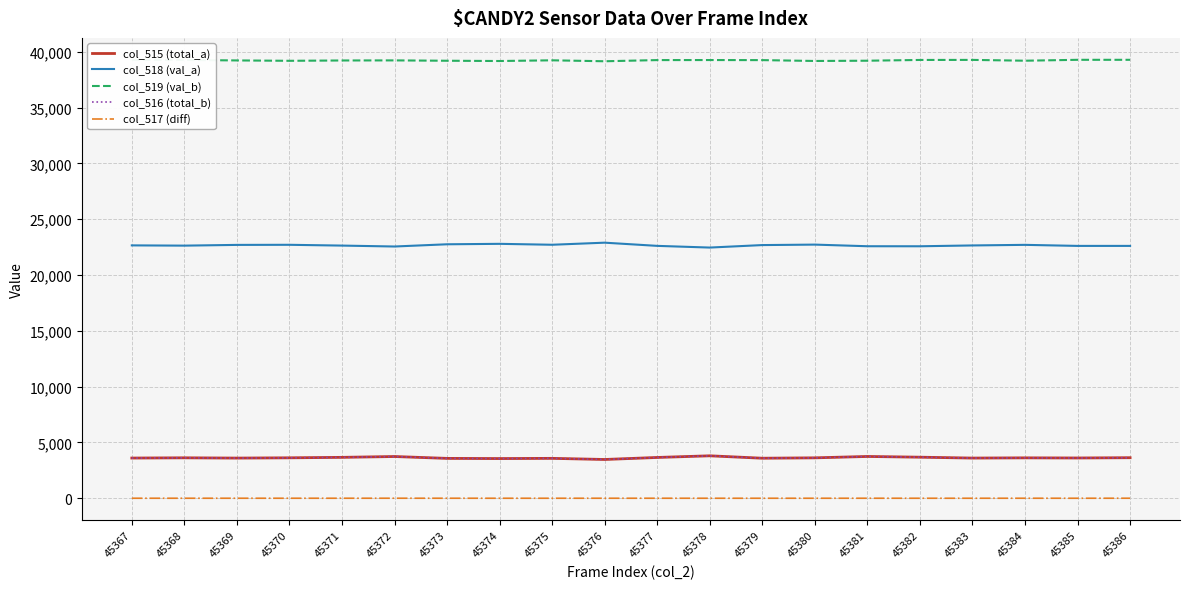

True or false: col_516 (total_b) and col_518 (val_a) cross at least once.

False